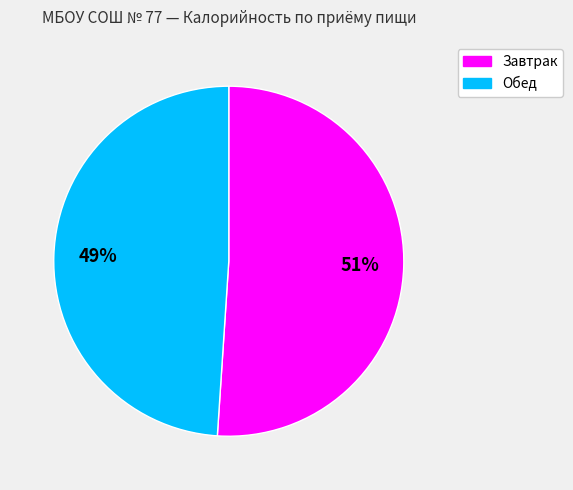

Does any single category account for the majority?

Yes